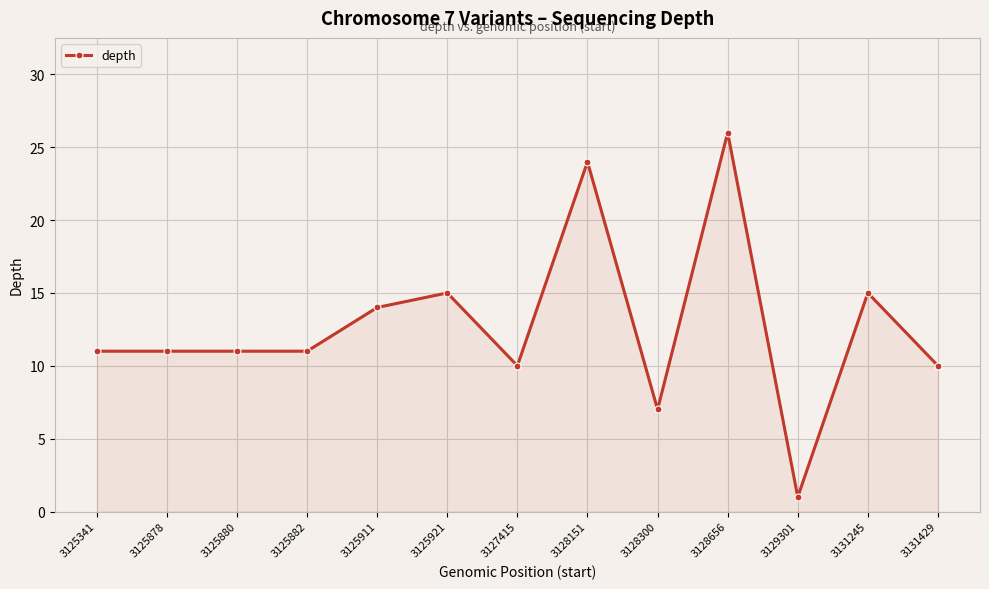

Which has a higher value, 3128300 or 3125882?

3125882